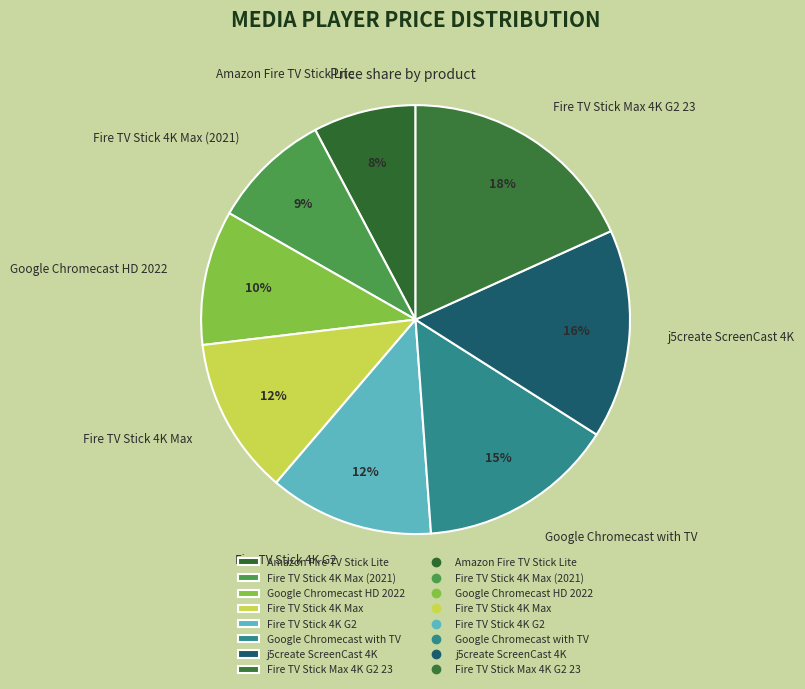

To the nearest percent, what is the average slice percentage?

12%